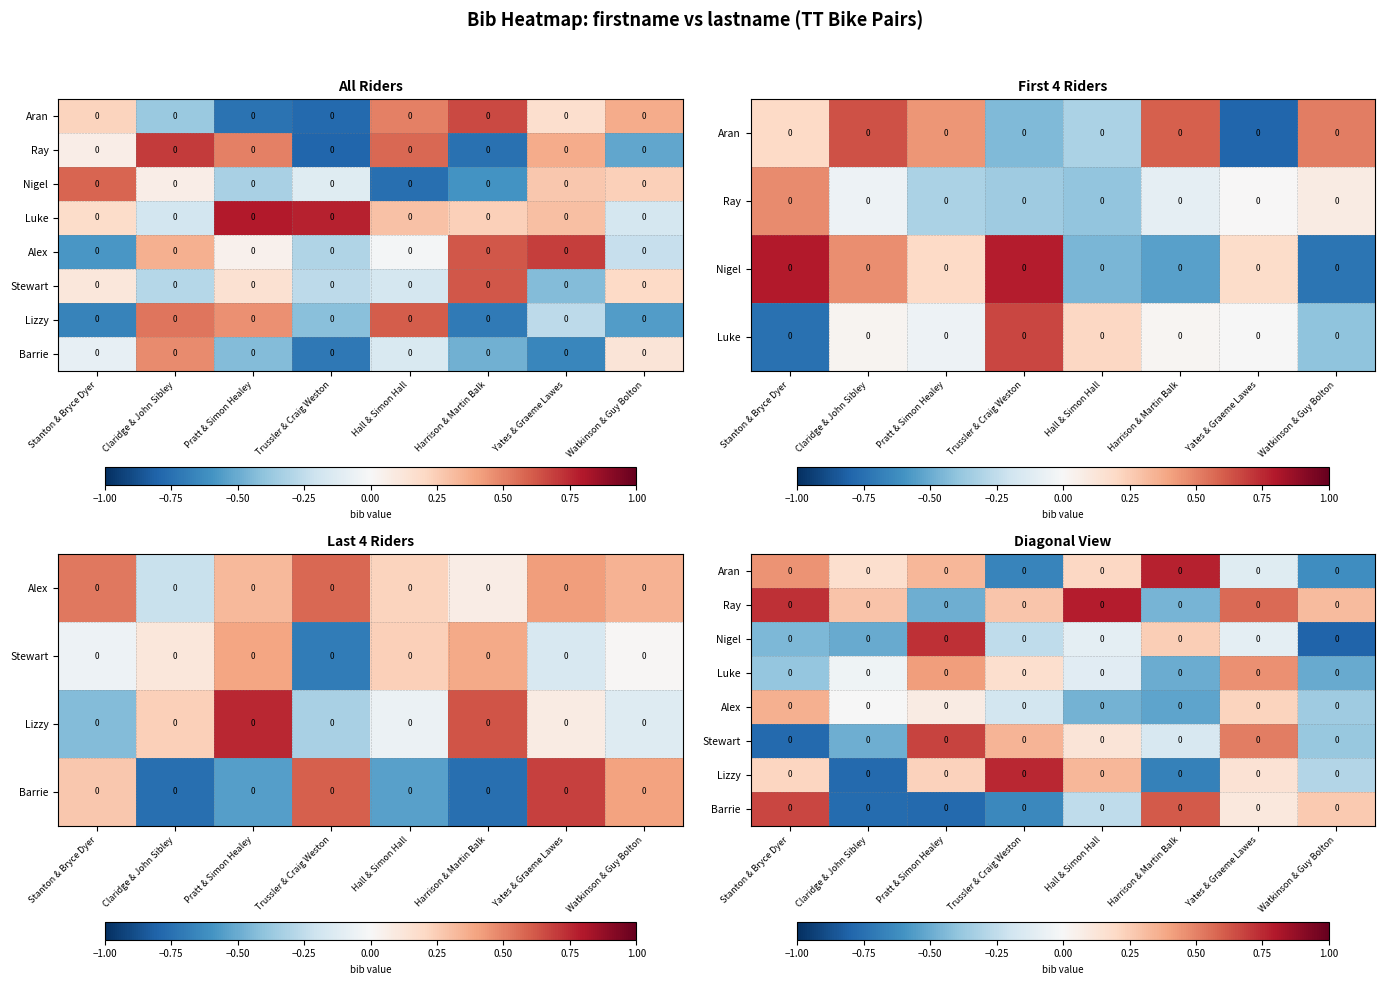

At which label does row_0 reach its minimum?

Trussler & Craig Weston